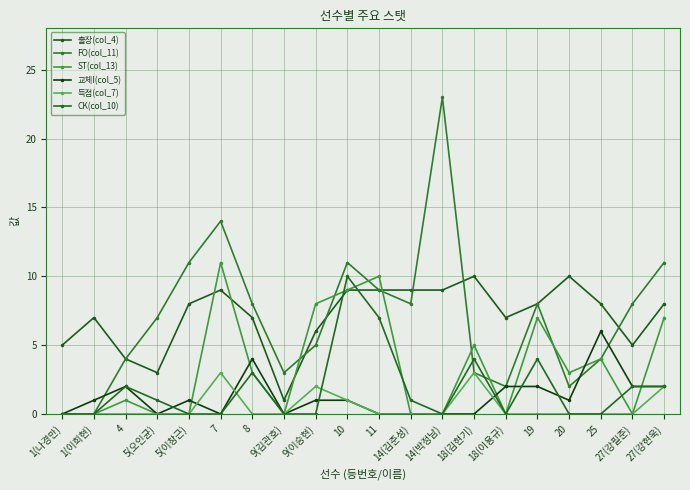

The CK(col_10) series shows 1 at 27(강현욱). True or false?

False